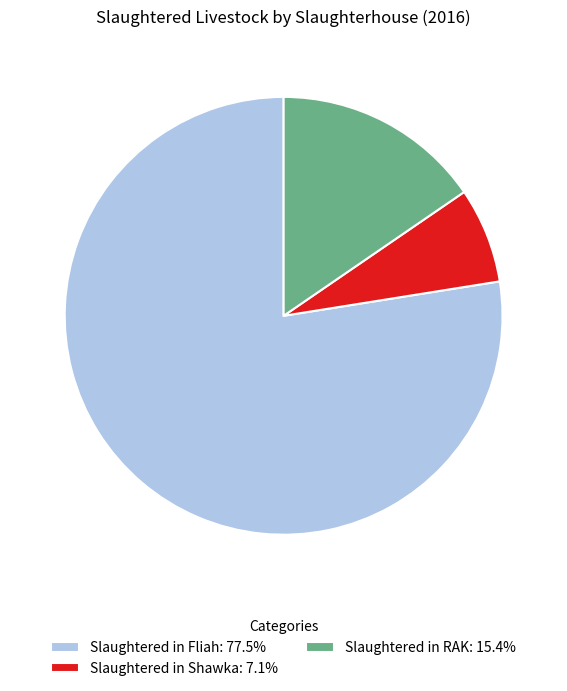

Is Slaughtered in Fliah: 77.5% the majority of the pie?

Yes